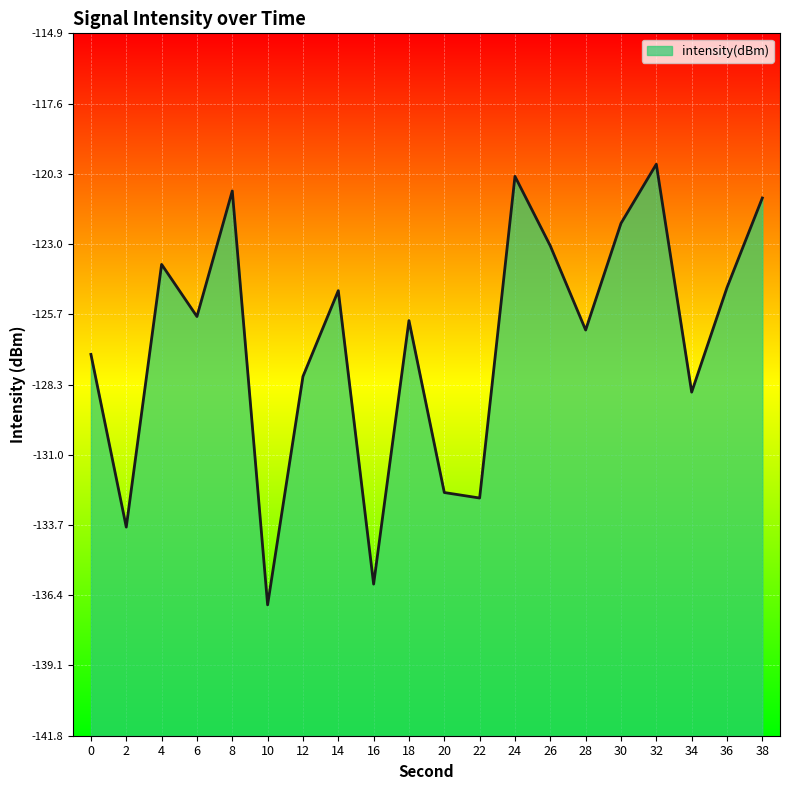

What is the change in value from 4 to 38?

+2.5